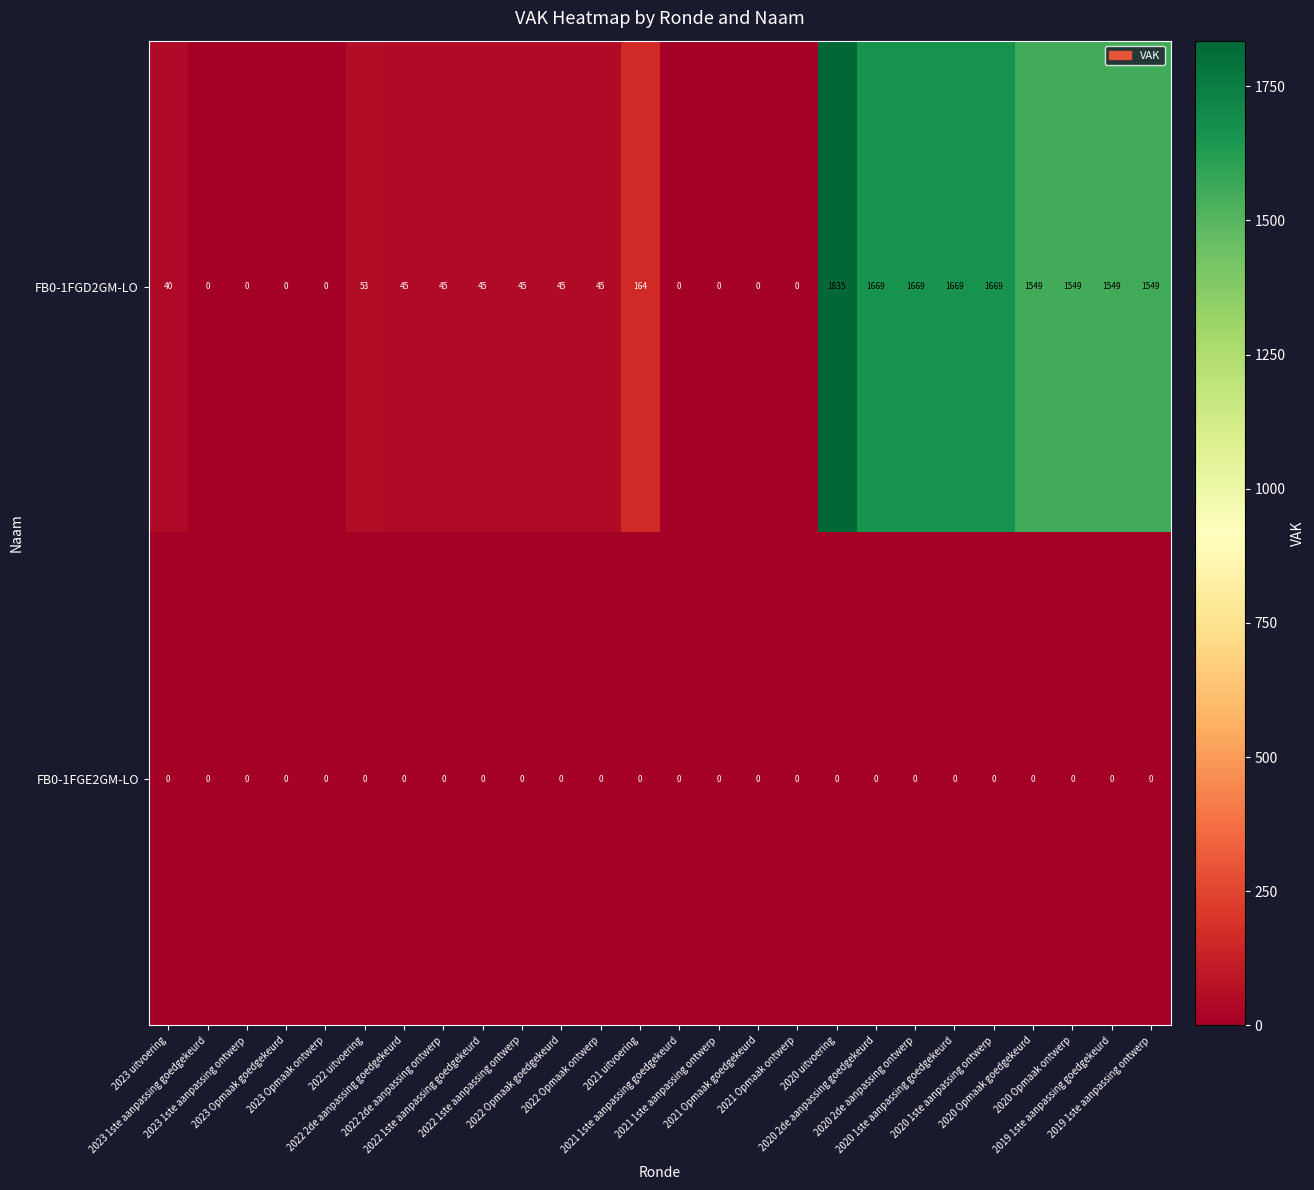

What is the sum of all FB0-1FGD2GM-LO values?

15234